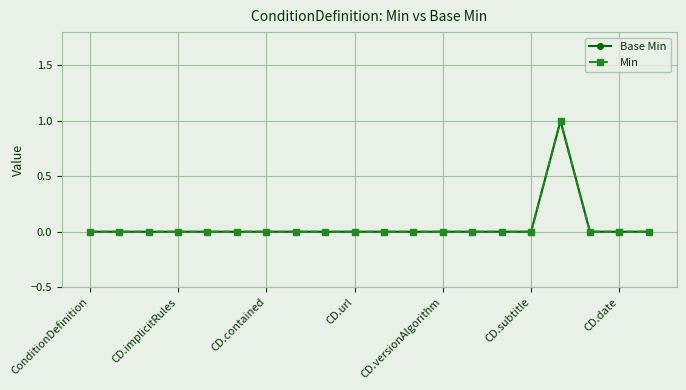

Does the chart have visible grid lines?

Yes